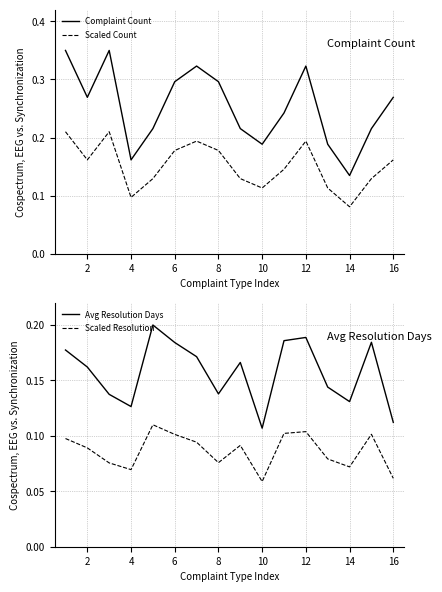

How many data points does each series have?

16